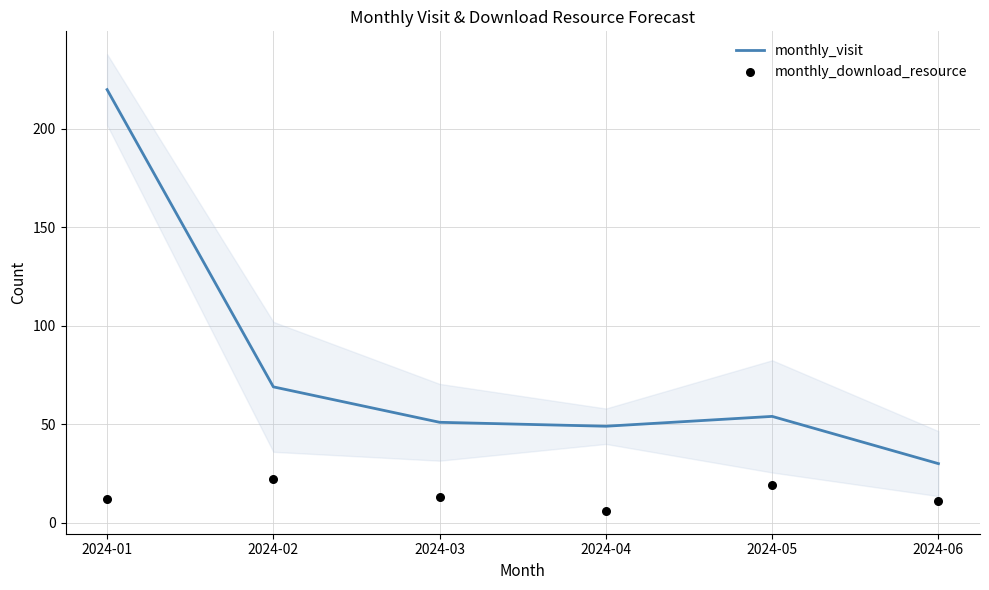

Which series has the largest total across all categories?

monthly_visit